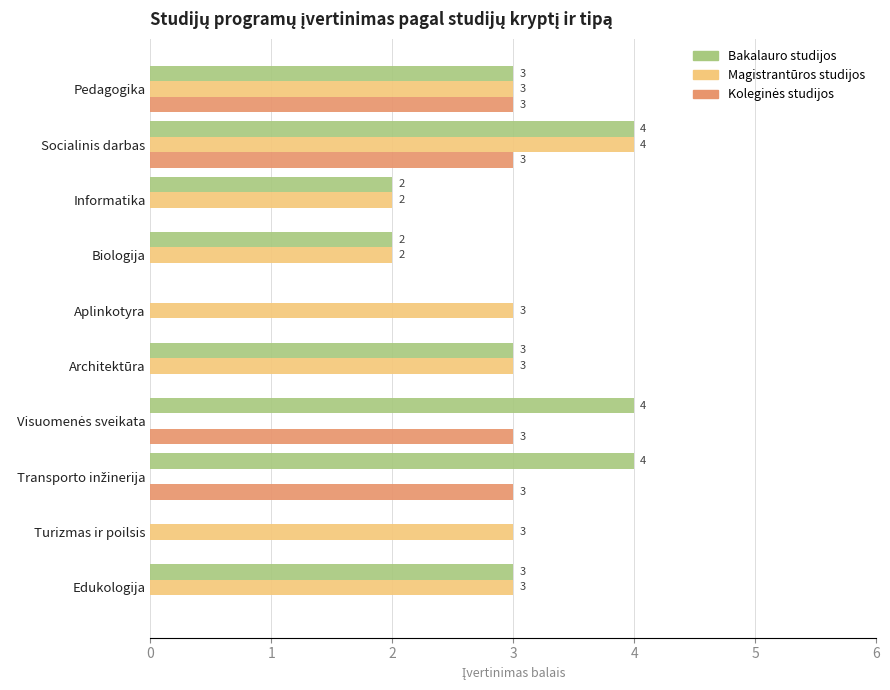

Which series changed the most between Architektūra and Turizmas ir poilsis?

Bakalauro studijos